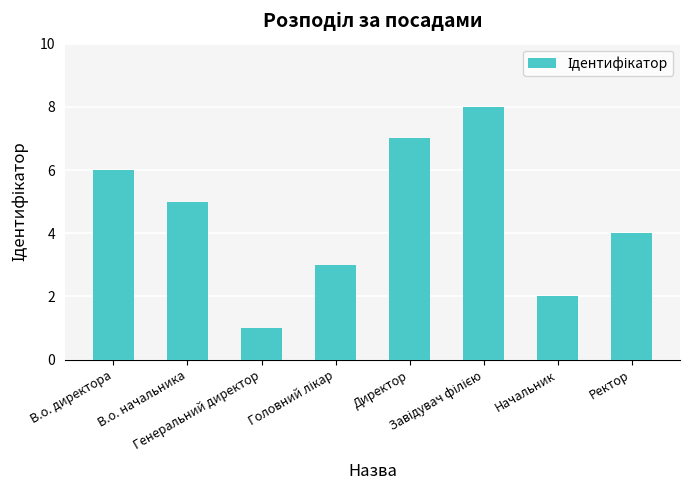

What is the sum of all values?

36